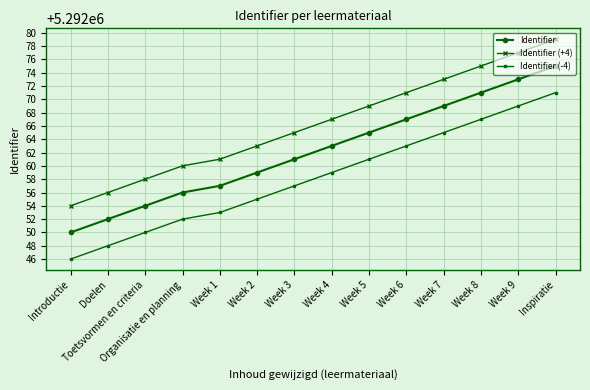

True or false: Identifier (+4) has more than 2 interior local peaks.

False